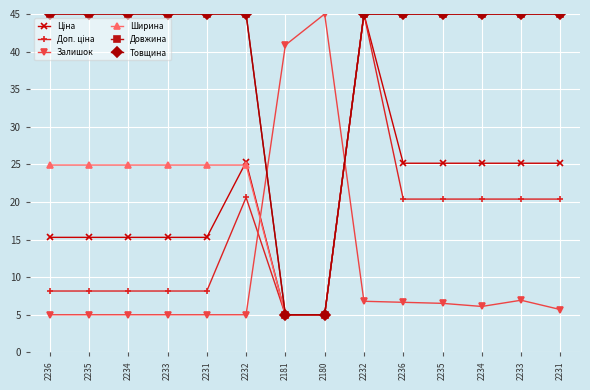

True or false: Доп. ціна has a value of 10.5 at 2235.

False